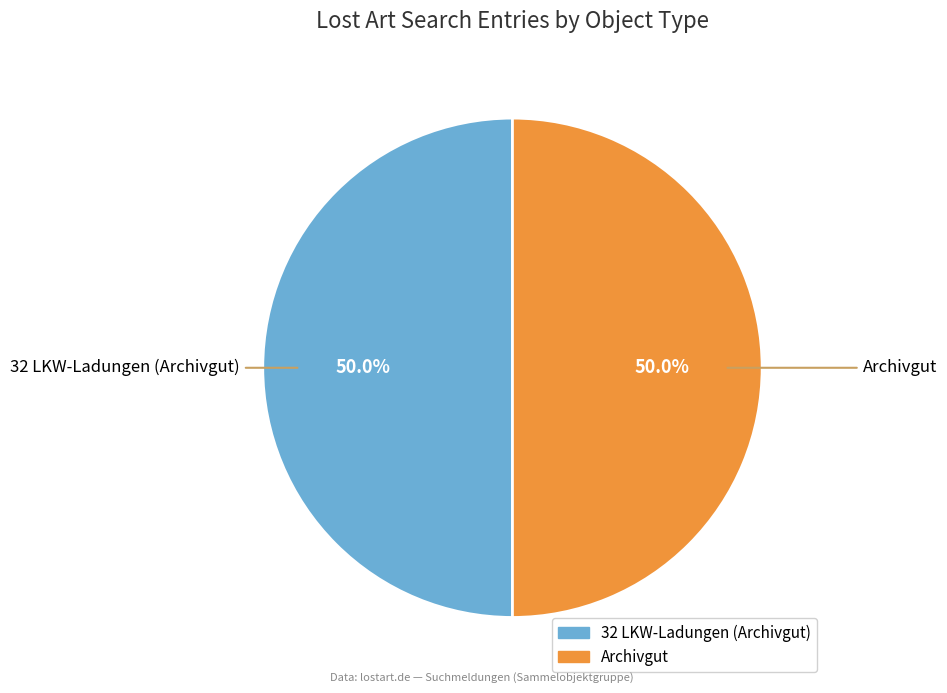

To the nearest percent, what percentage of the pie is Archivgut?

50%